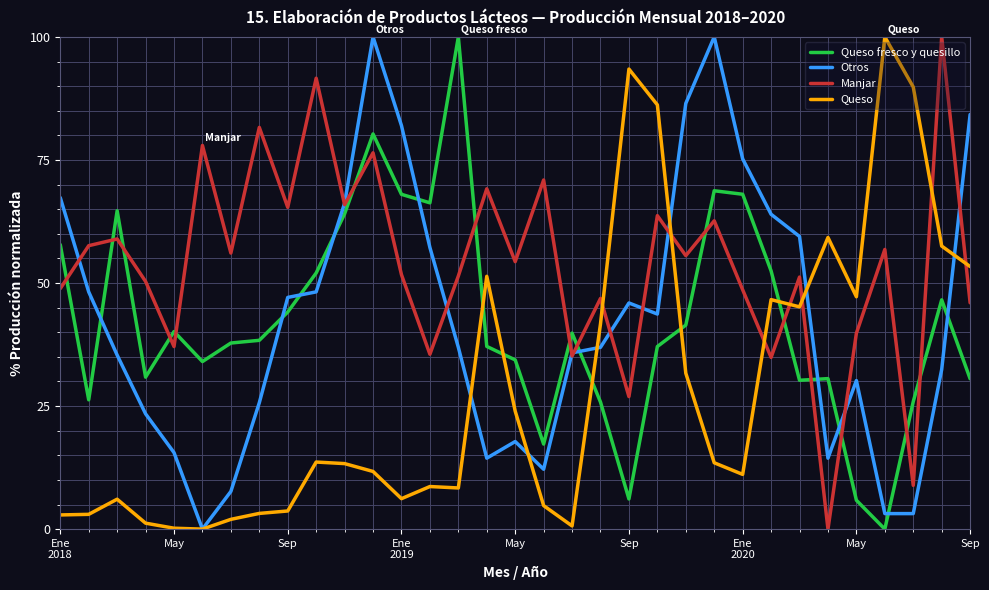

After their last crossing, which series has the higher values: Queso fresco y quesillo or Queso?

Queso